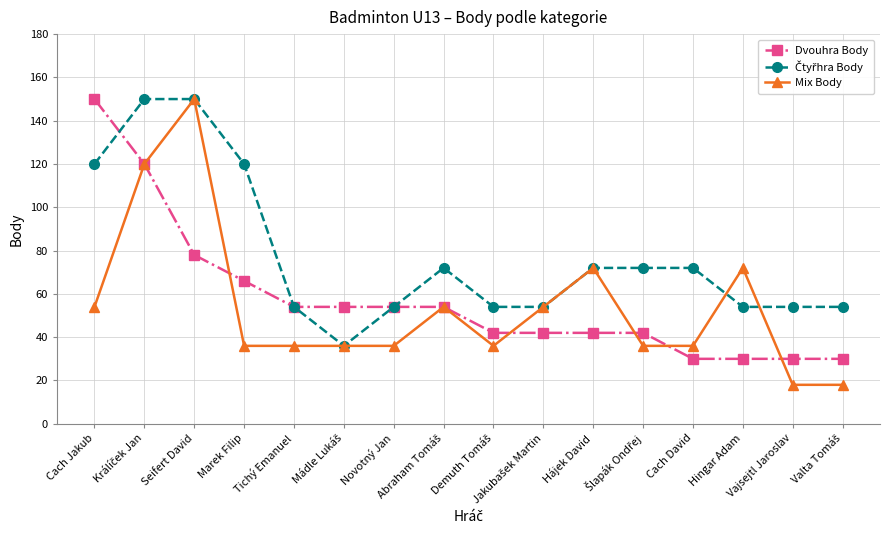

What is the value of the Mix Body point at the 8th from the left?

54